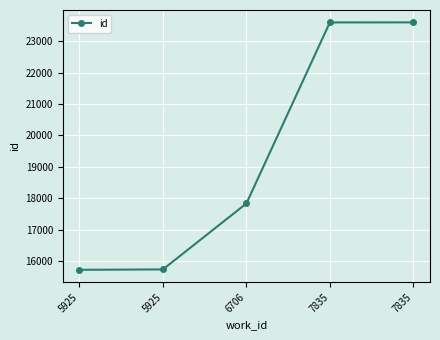

What is the value of the 5th point from the left?

23599